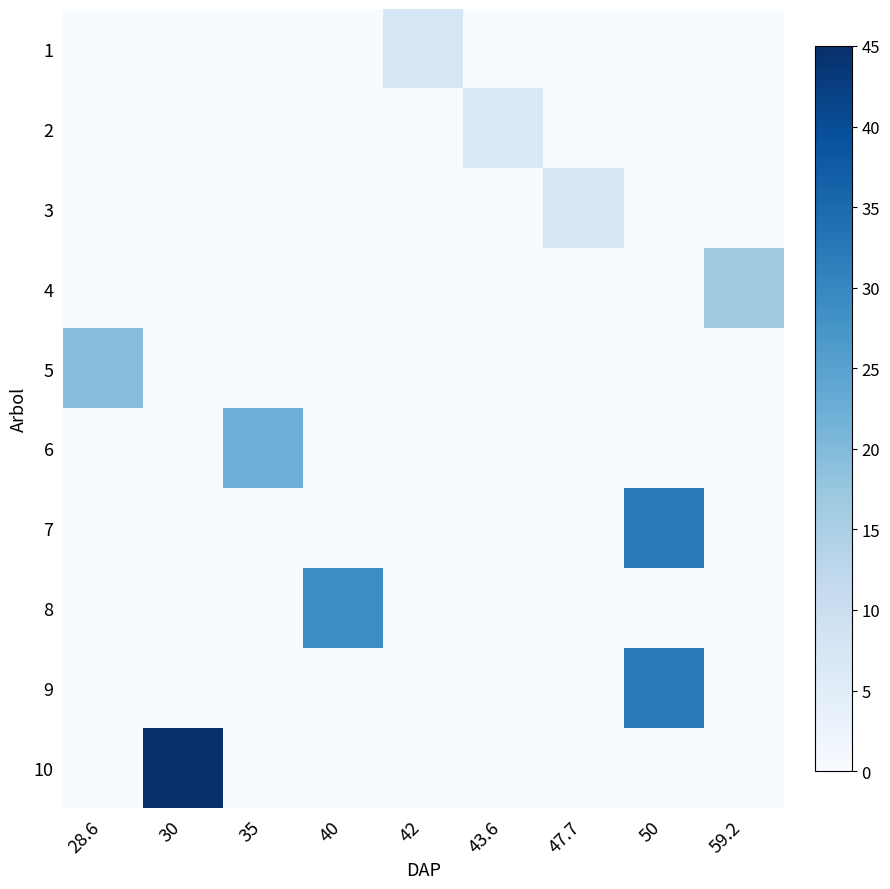

What is the difference between the highest and lowest values at 40?

29.0